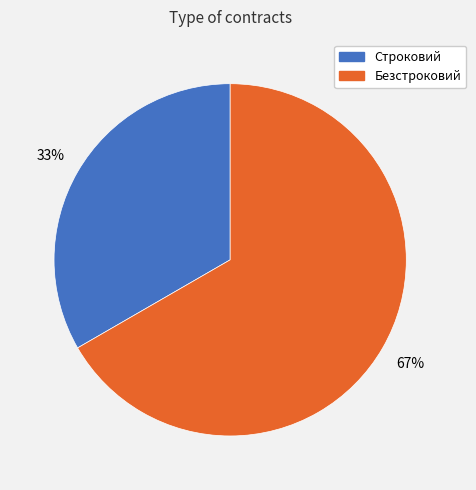

Rank the categories by value from highest to lowest.

Безстроковий, Строковий